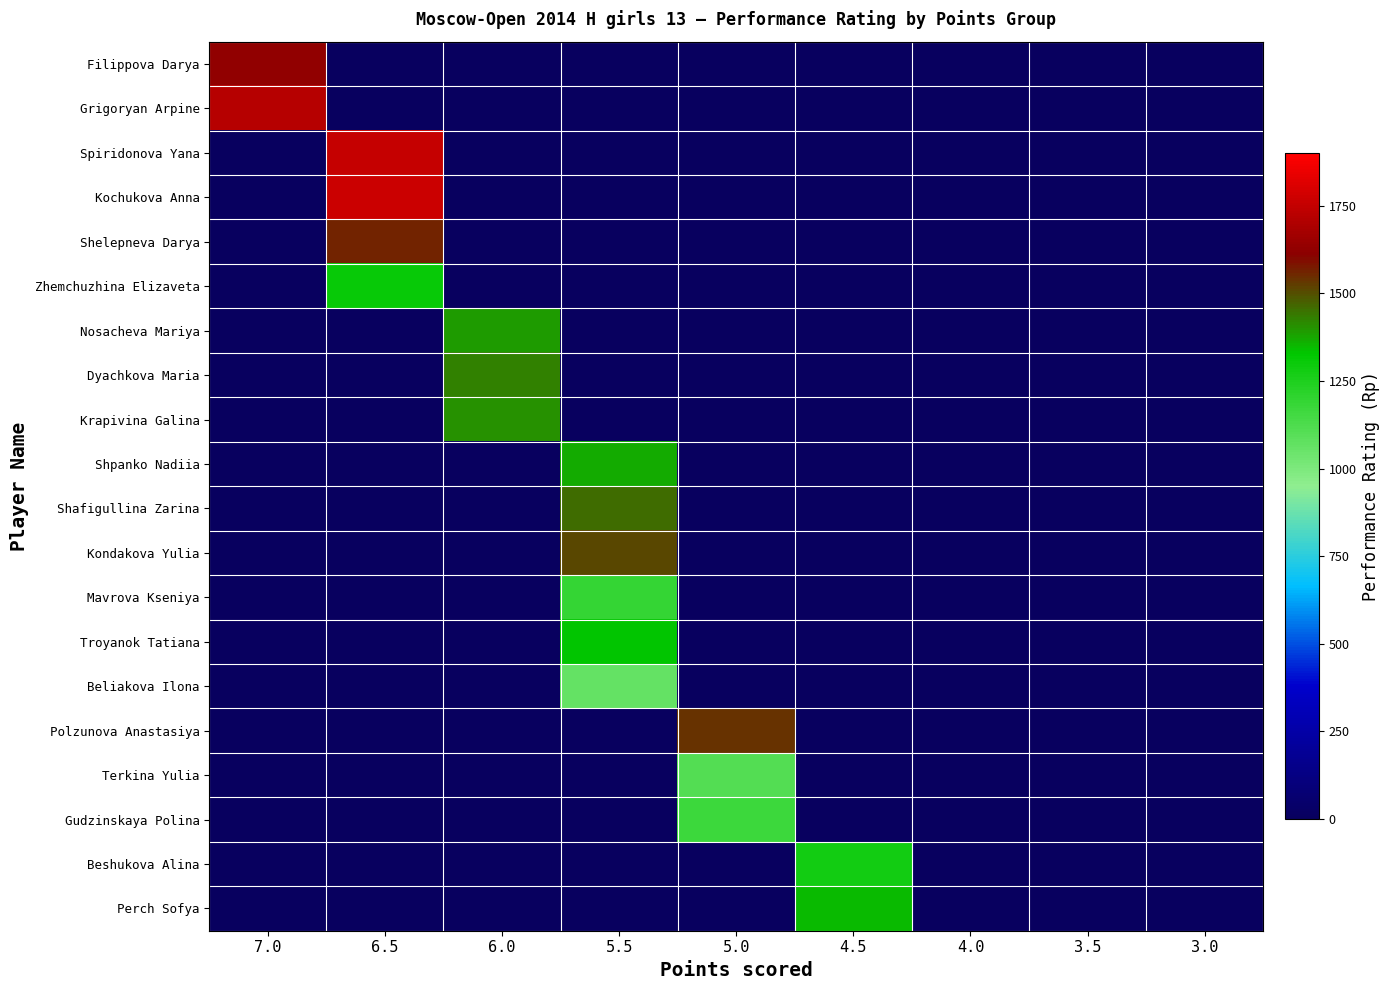

Rank the series by their maximum value, from highest to lowest.

Kochukova Anna, Spiridonova Yana, Grigoryan Arpine, Filippova Darya, Shelepneva Darya, Polzunova Anastasiya, Kondakova Yulia, Shafigullina Zarina, Dyachkova Maria, Krapivina Galina, Nosacheva Mariya, Shpanko Nadiia, Perch Sofya, Troyanok Tatiana, Zhemchuzhina Elizaveta, Beshukova Alina, Mavrova Kseniya, Gudzinskaya Polina, Terkina Yulia, Beliakova Ilona